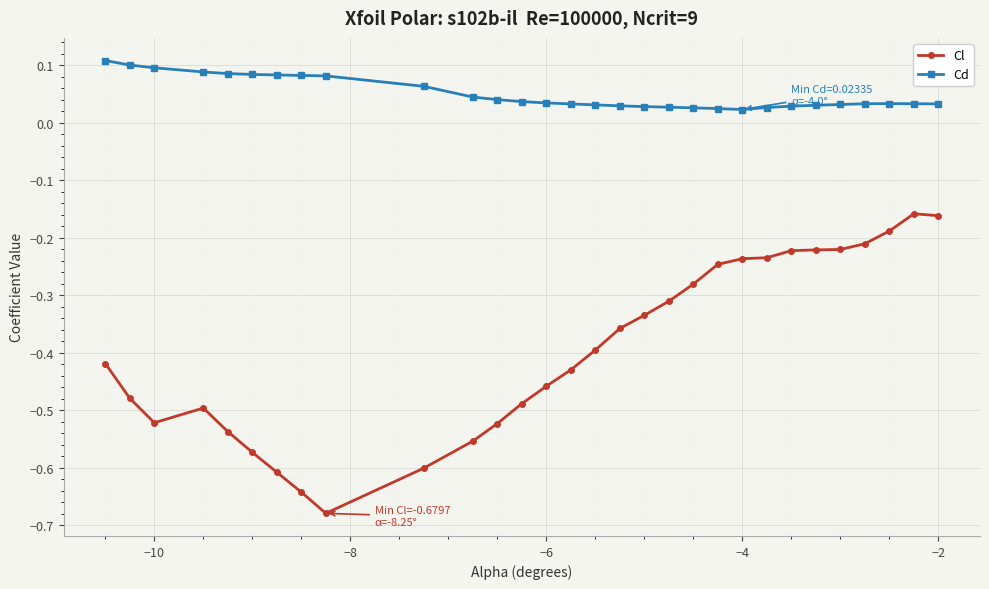

What is the difference between the second highest and second lowest values in the Cl series?

0.5